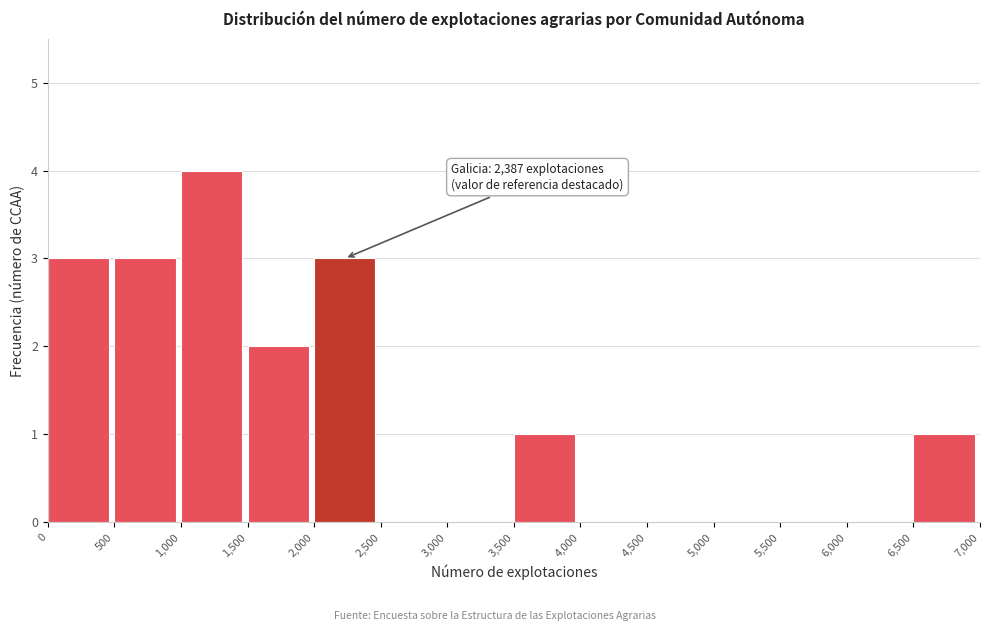

Which range on the x-axis has the tallest bar?

1,000 to 1,500